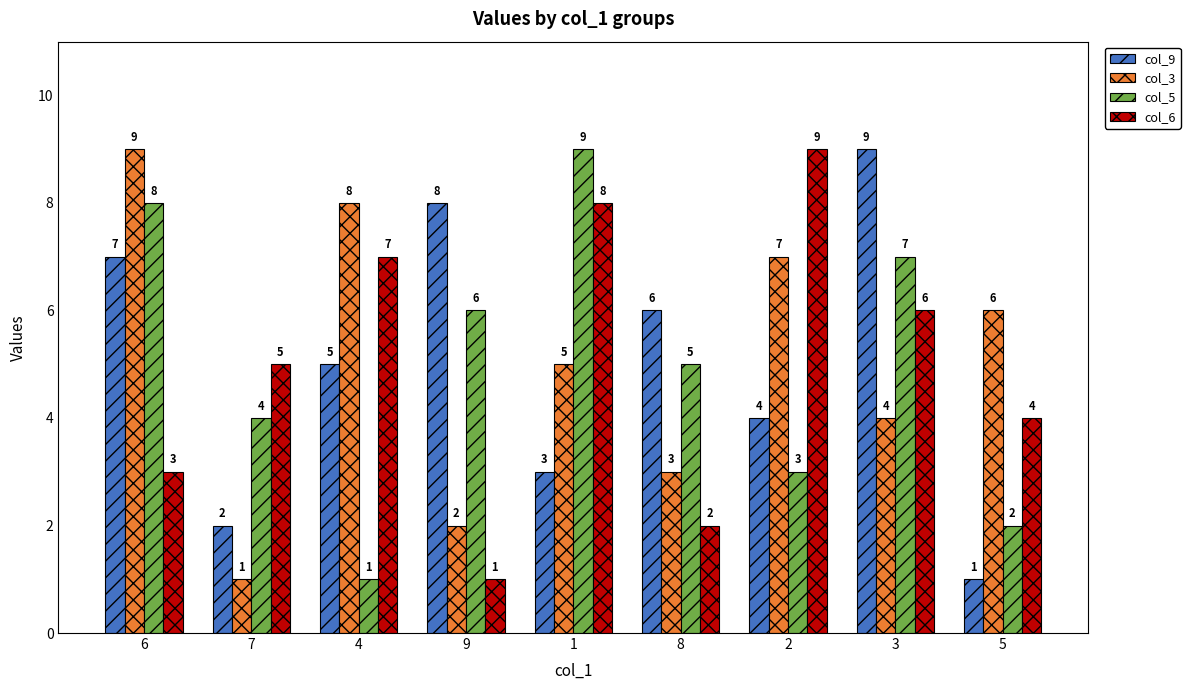

Is it true that col_6 equals 8 at 1?

True